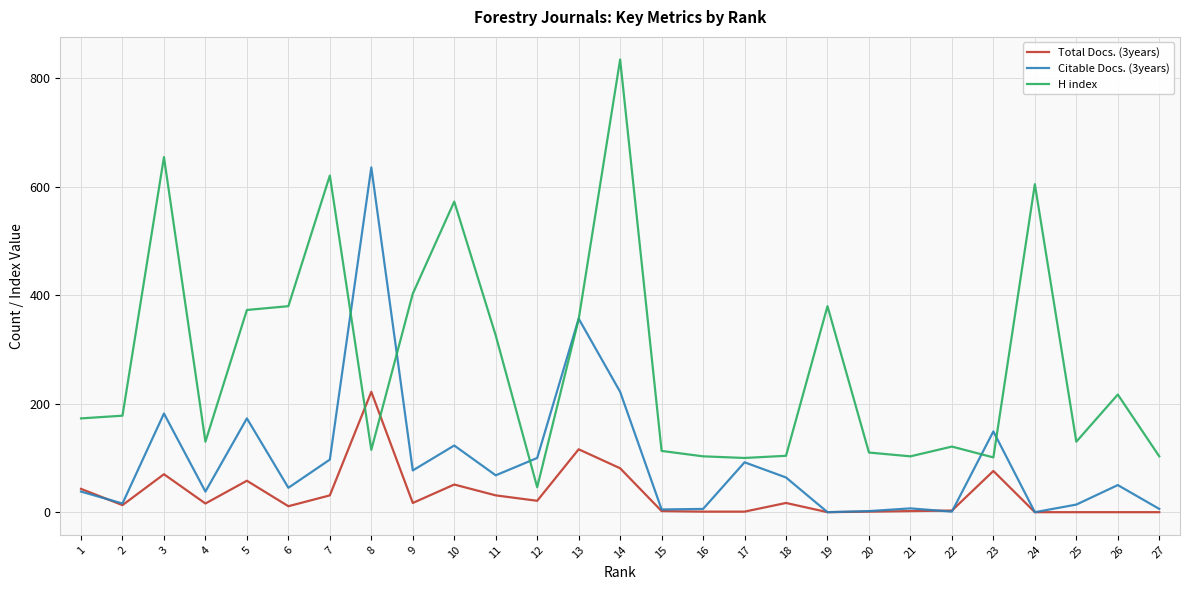

Is it true that Total Docs. (3years) equals 222 at 8?

True